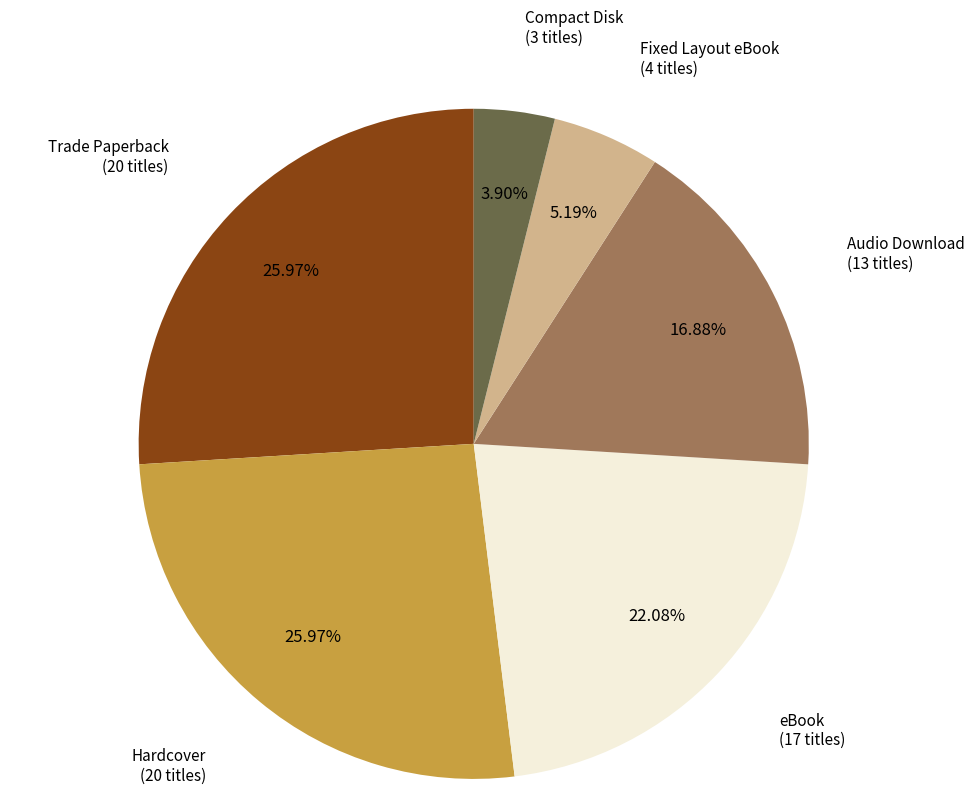

Is there any slice that represents more than half of the pie?

No